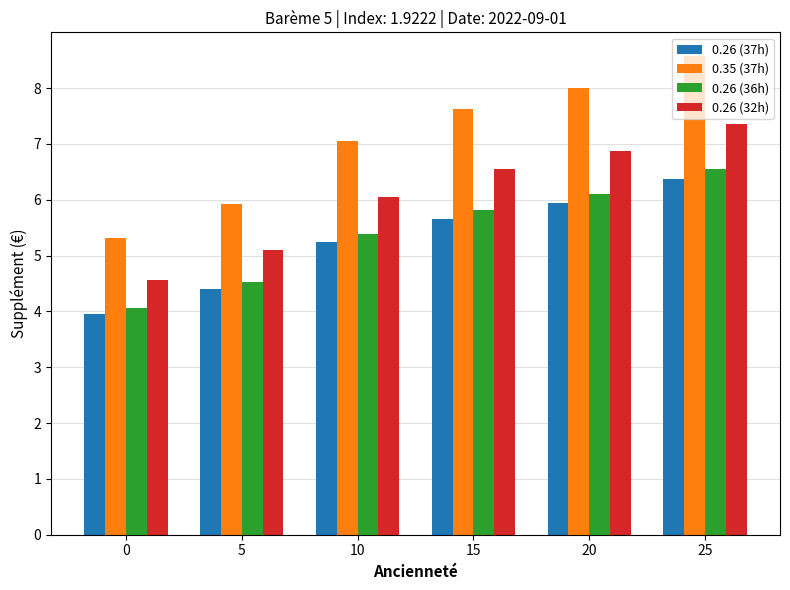

What is the difference between the 0.26 (36h) values at 10 and 5?

0.9